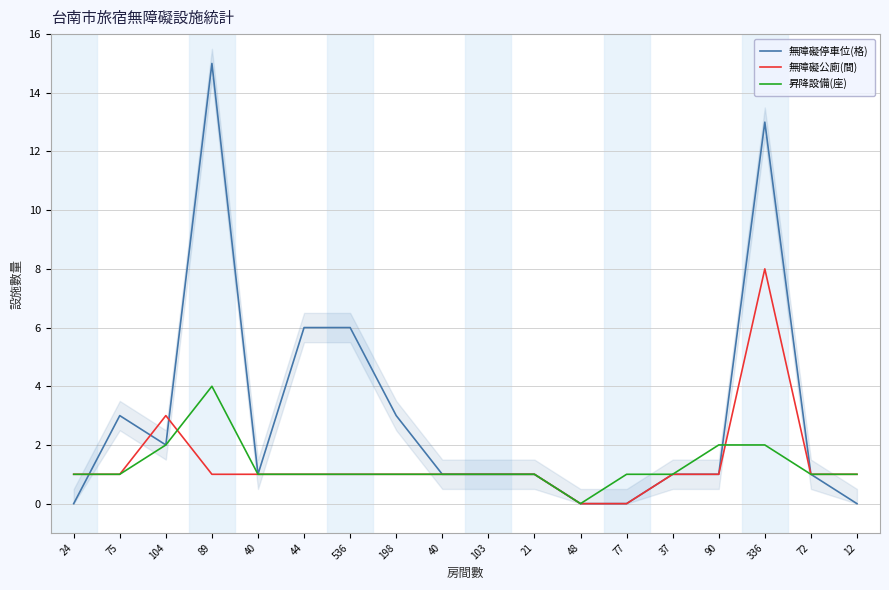

How many data points does each series have?

18